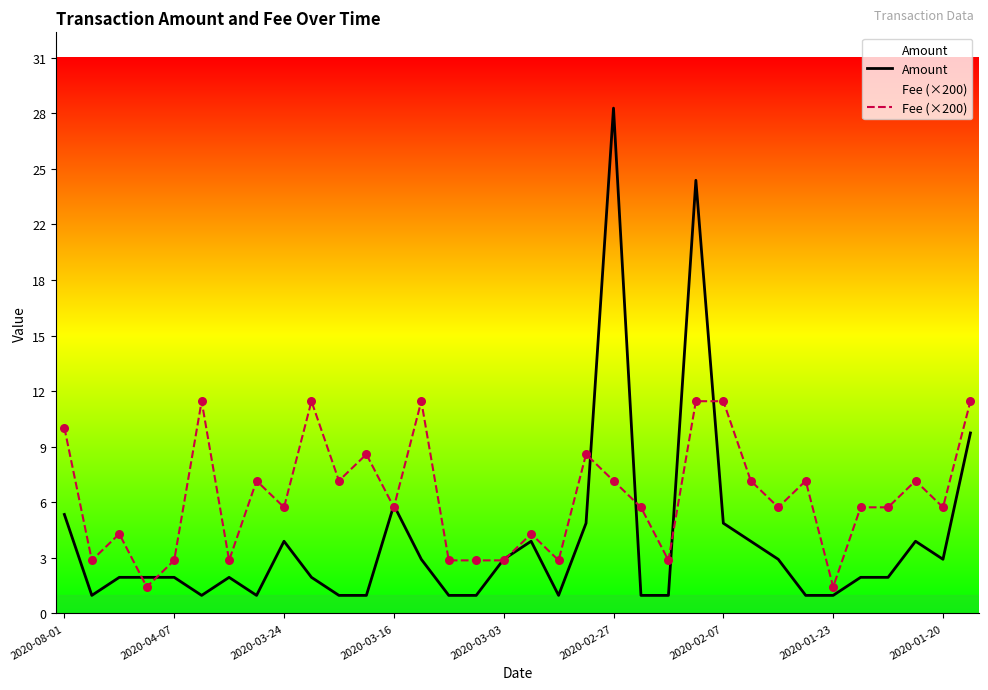

Which series contains the lowest Y value?

Amount